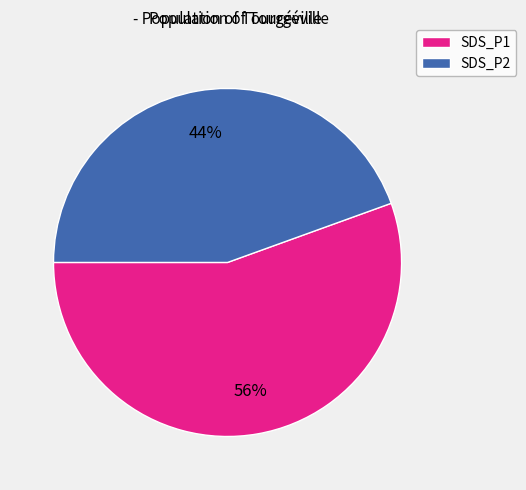

To the nearest percent, what portion does SDS_P1 represent?

56%